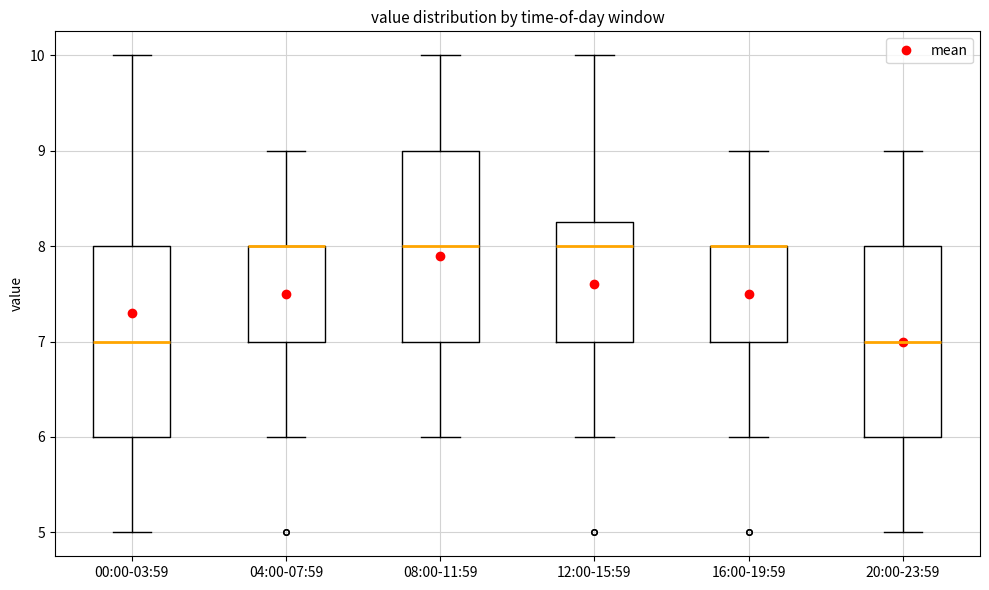

Where does the median line of the box for 08:00-11:59 sit on the y-axis? The values are not printed on the chart, so give them approximately, as read against the axis.

8.0